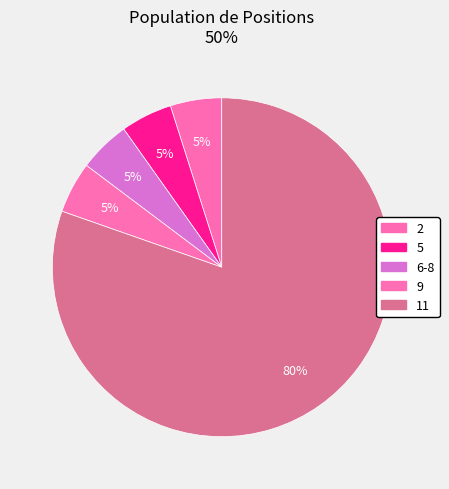

Do 9 and 11 together represent more than half of the pie?

Yes